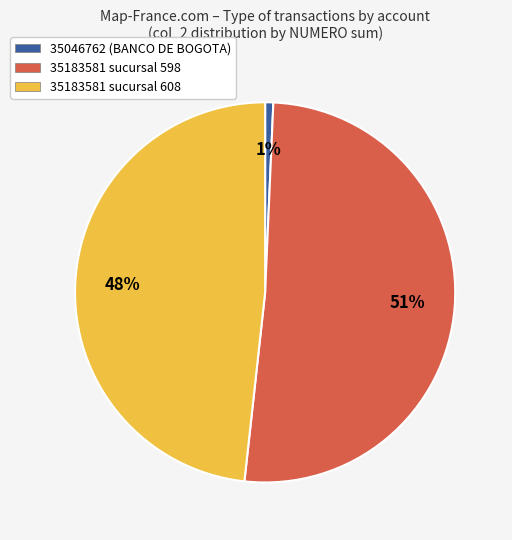

What percentage is the 35183581 sucursal 598 slice, to the nearest percent?

51%